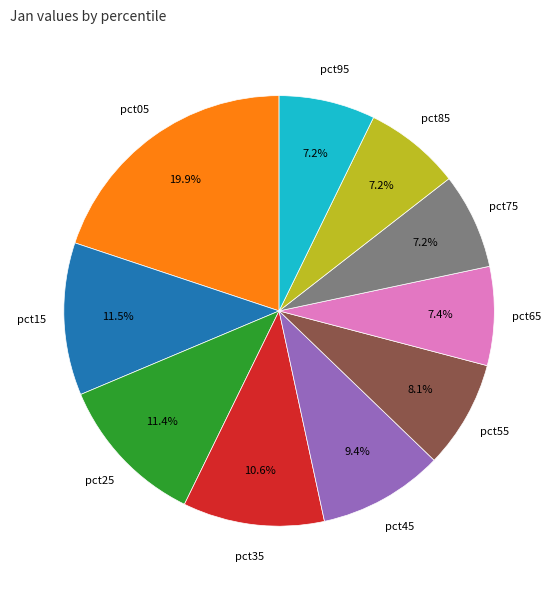

Which has a higher value, pct05 or pct95?

pct05